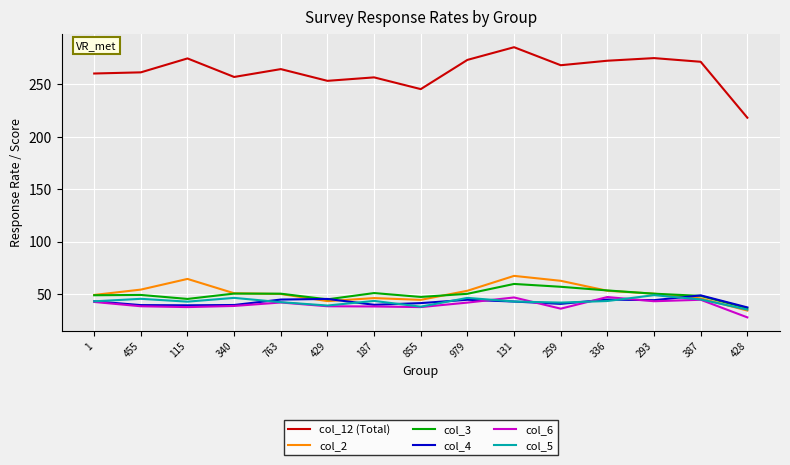

True or false: col_6 and col_12 (Total) cross at least once.

False